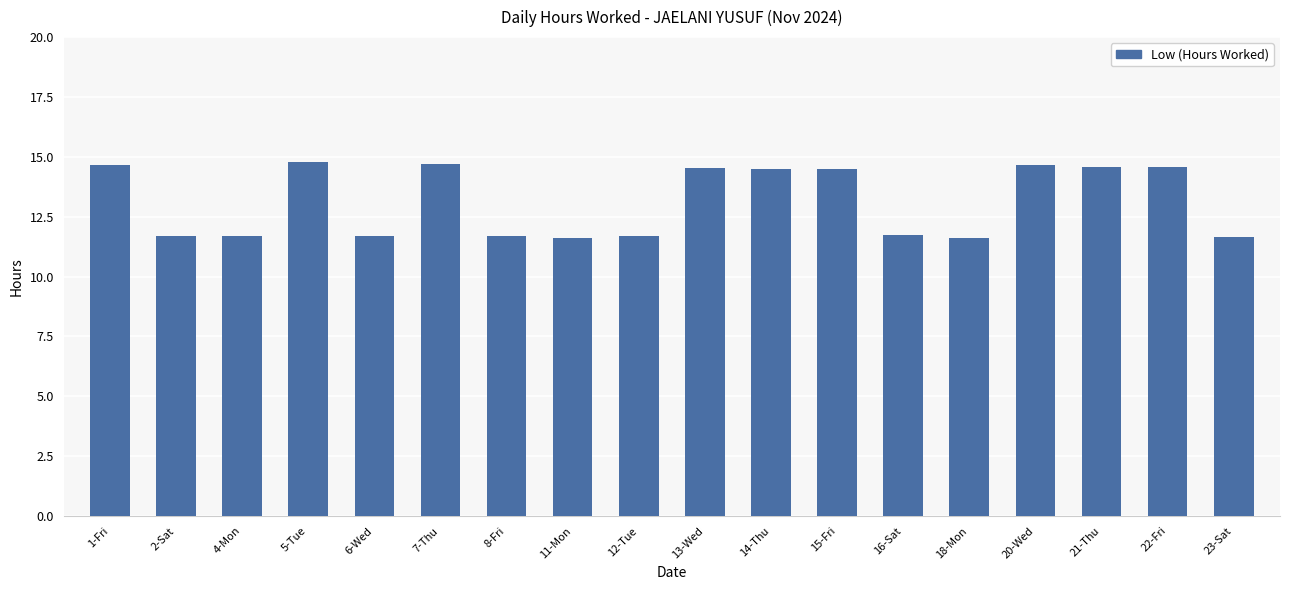

What is the difference between the maximum and second lowest values?

3.2